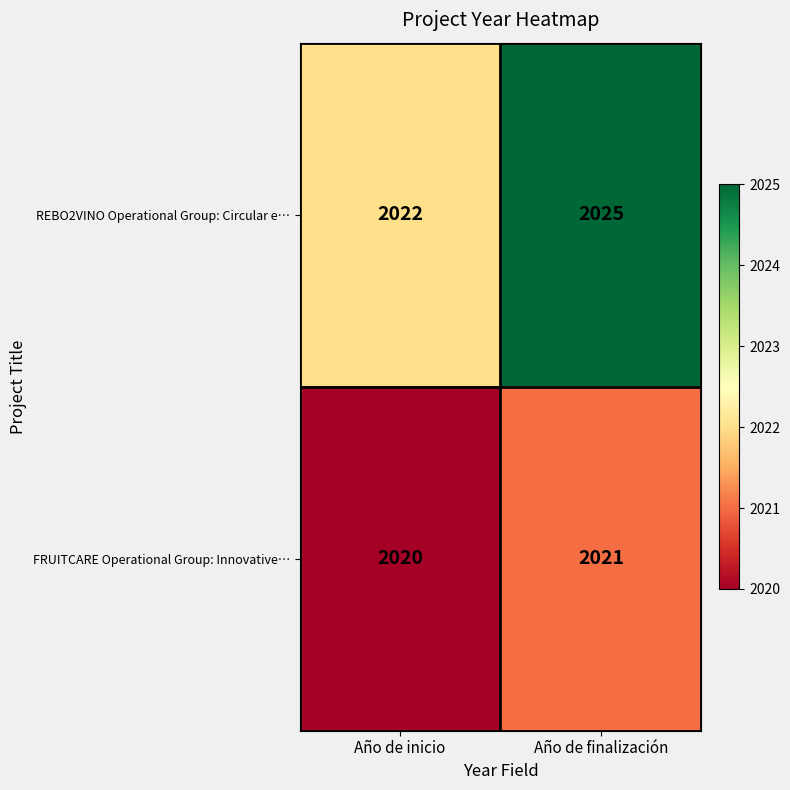

Rank the series at Año de inicio from lowest to highest value.

FRUITCARE Operational Group: Innovative…, REBO2VINO Operational Group: Circular e…